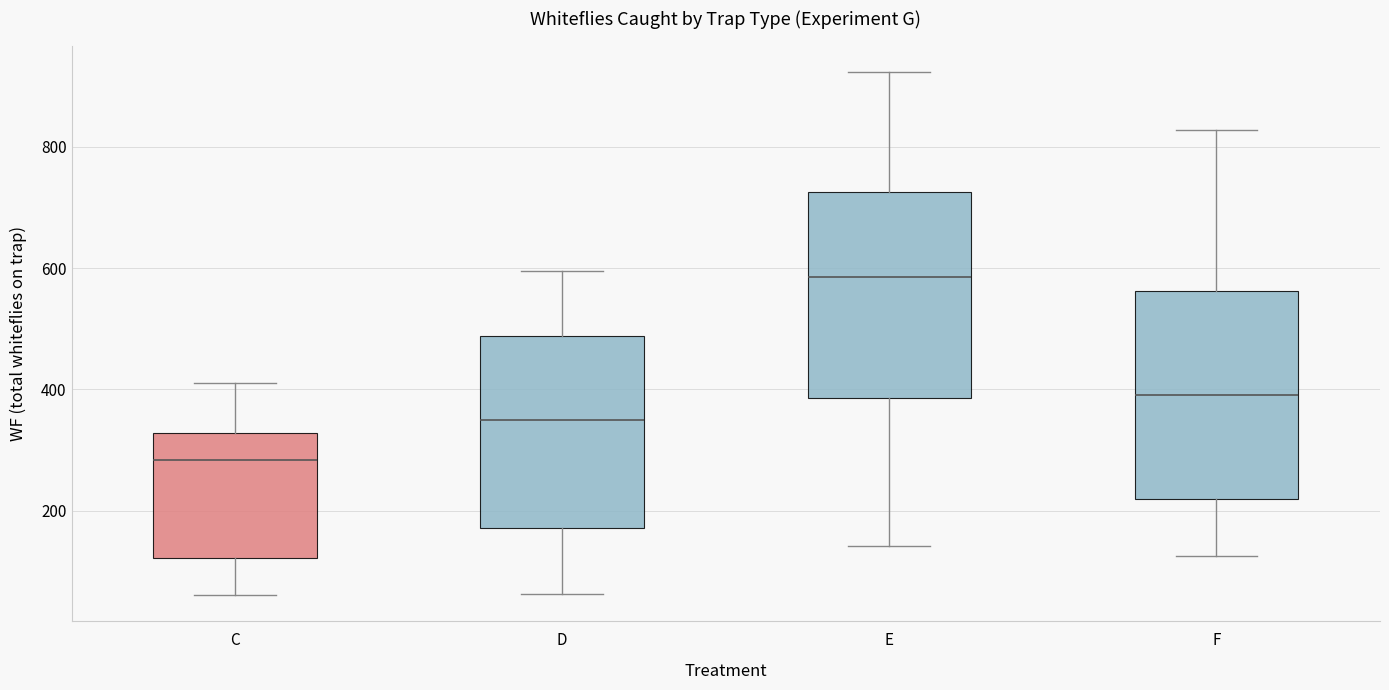

Reading left to right, transcribe this box plot: for each box, give where its median line is, the range the box spans, and where its two whiskers end, as read against the y-axis. The values are not printed on the chart, so give them approximately, as read against the axis.

C: median 280, box 120 to 320, whiskers 60 to 420
D: median 360, box 180 to 480, whiskers 60 to 600
E: median 580, box 380 to 720, whiskers 140 to 920
F: median 400, box 220 to 560, whiskers 120 to 820